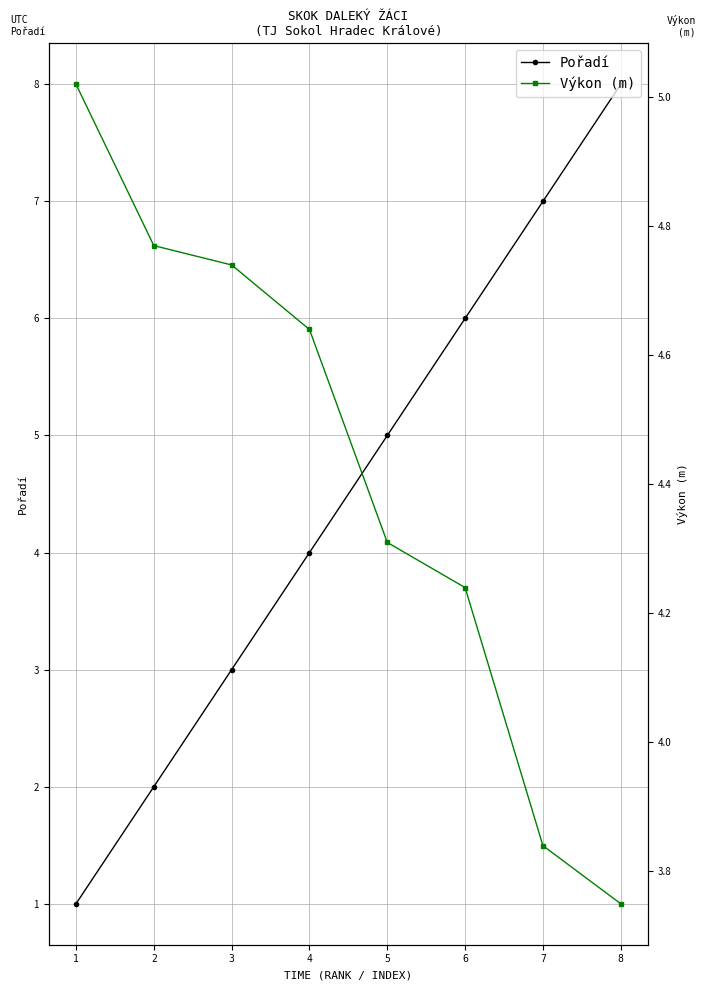

What is the value of the Pořadí point at the 3rd from the left?

3